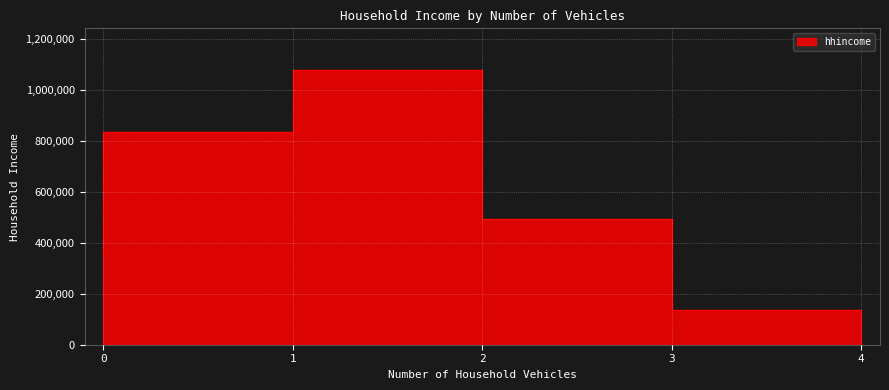

At which label does the data first exceed 491702?

1